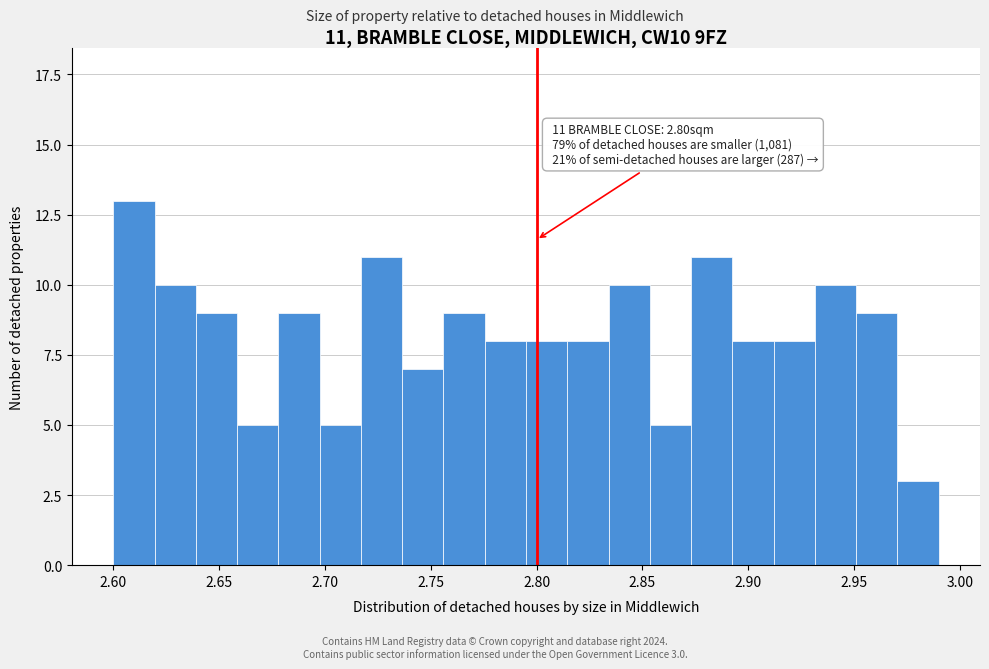

Read against the x-axis, roughly where is the centre of the tallest bar?

2.610